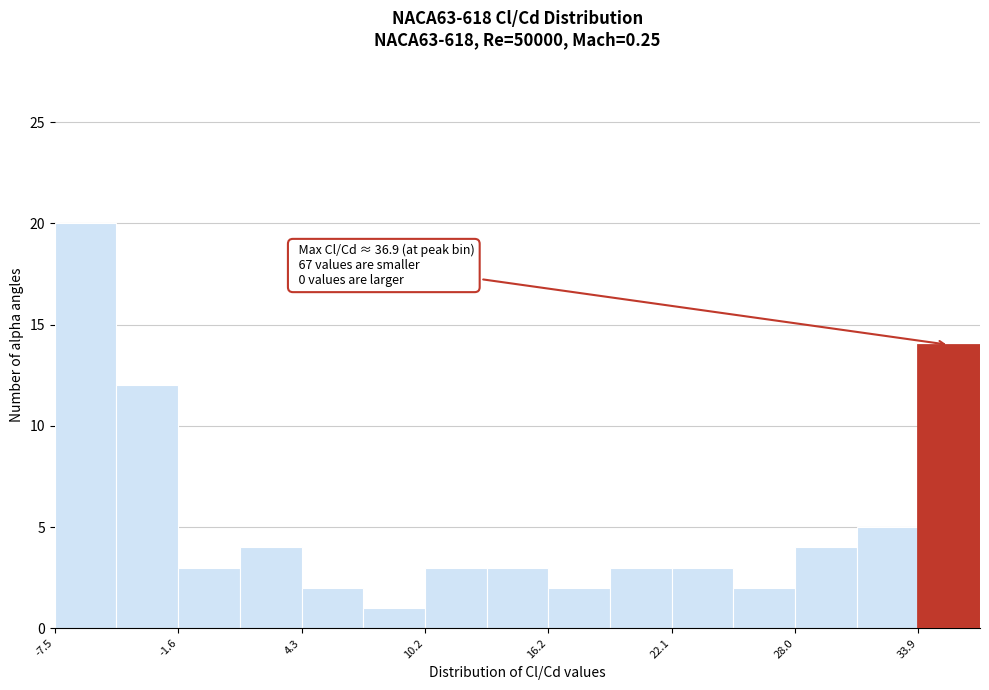

Read against the x-axis, roughly where is the centre of the tallest bar?

-6